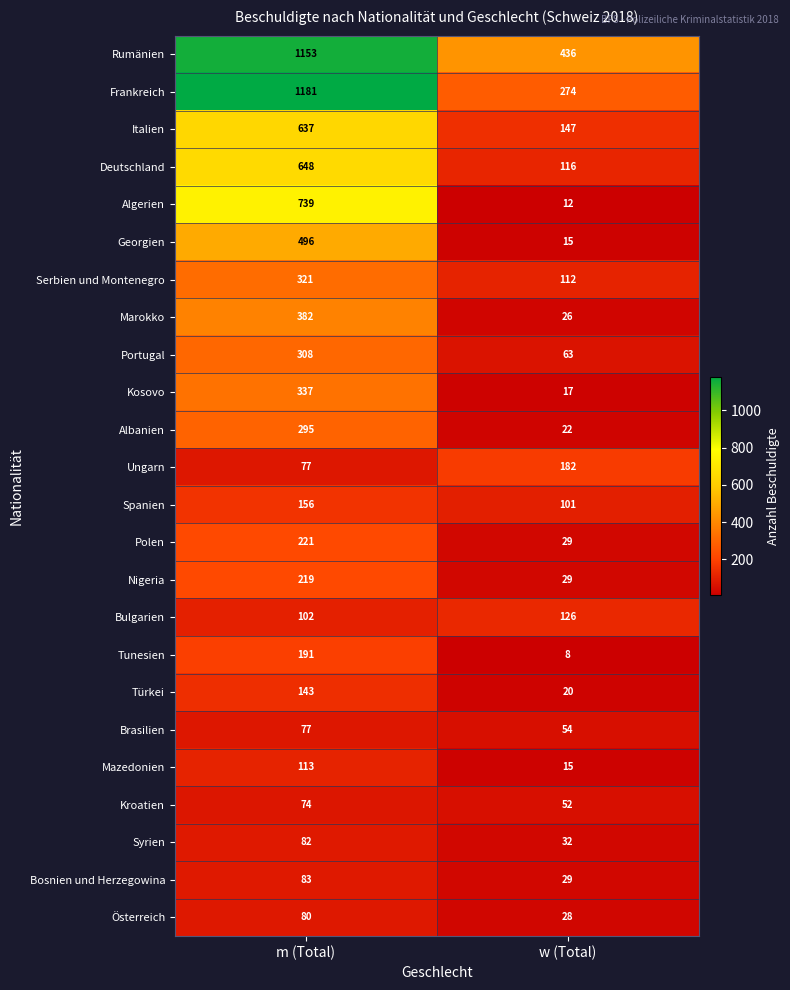

What is the maximum value shown in the chart?

1181